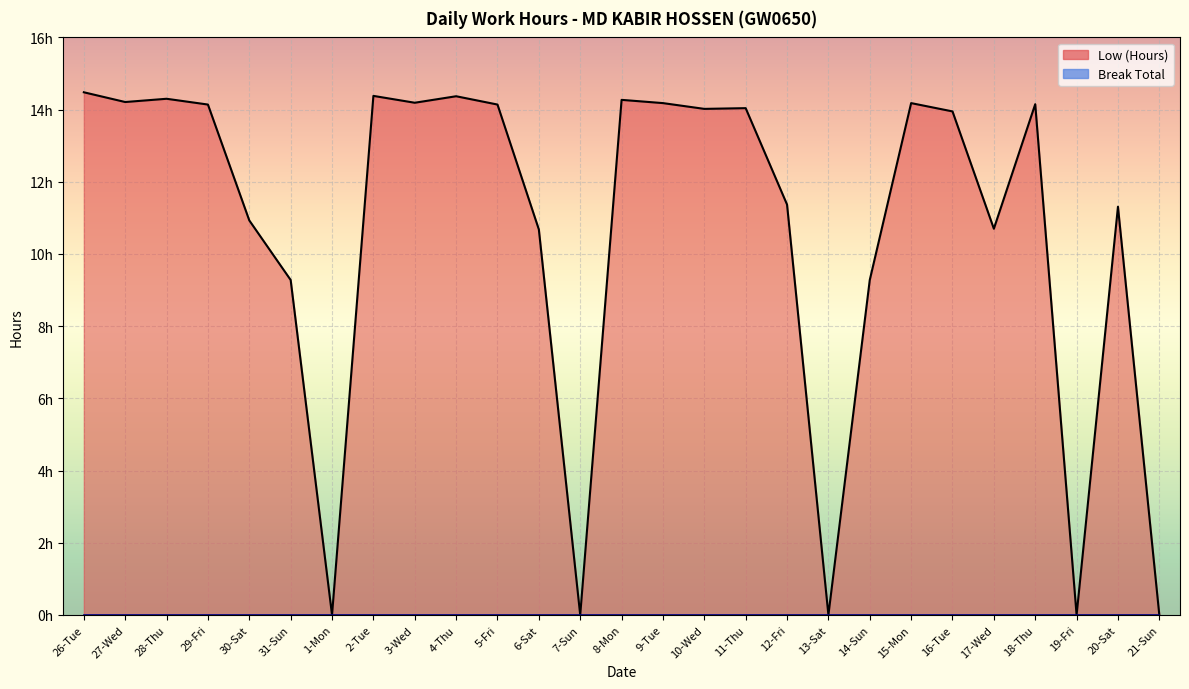

Read the value at 11-Thu.

14.0